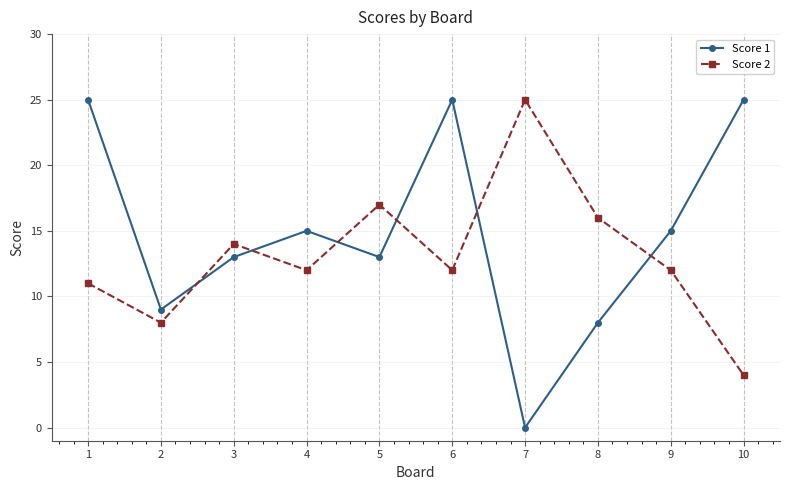

At which category is the sum across all series the highest?

6